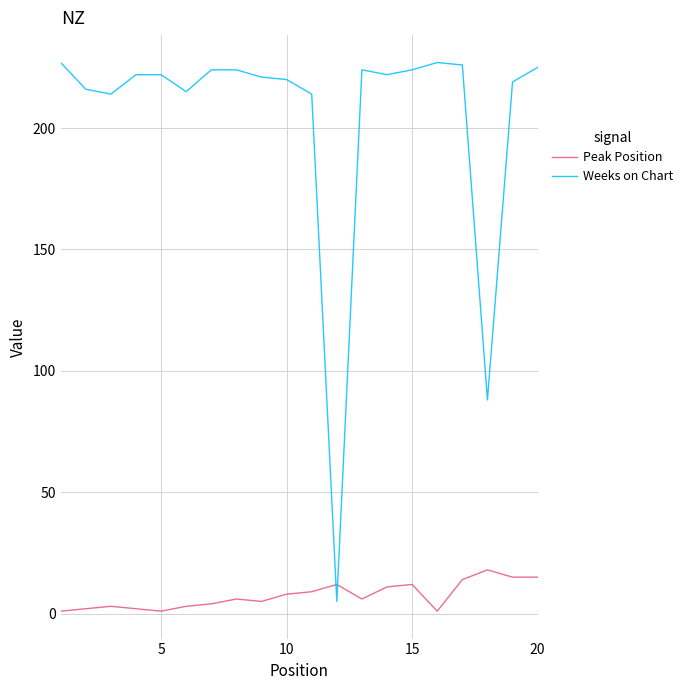

What is the average value of the Peak Position series?

7